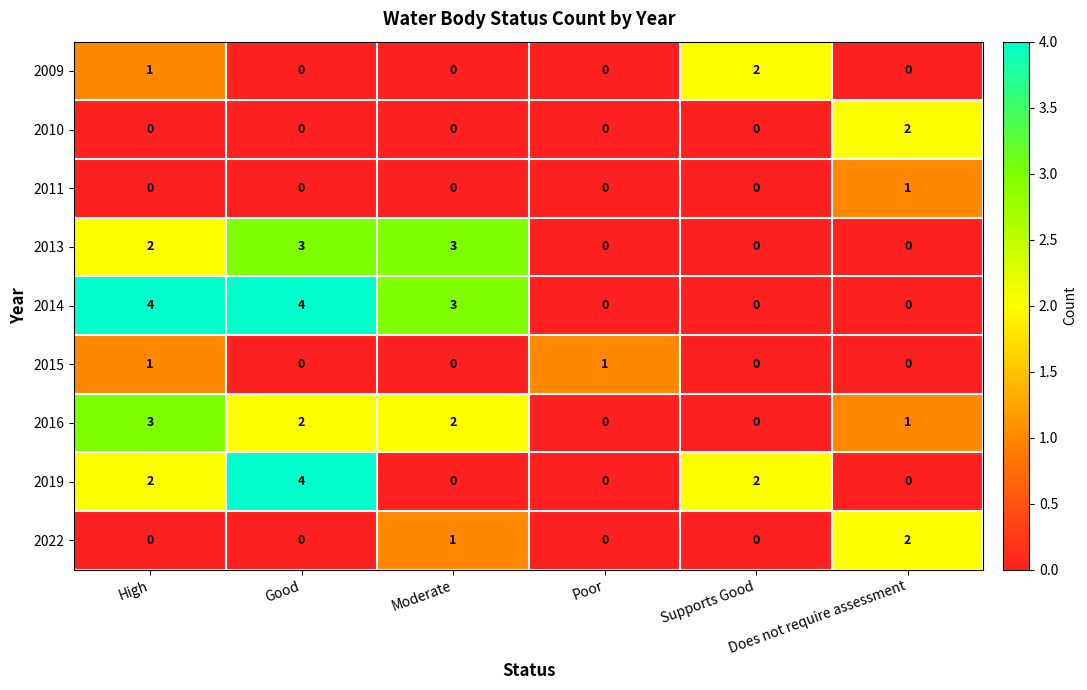

The 2016 series shows 2 at Does not require assessment. True or false?

False